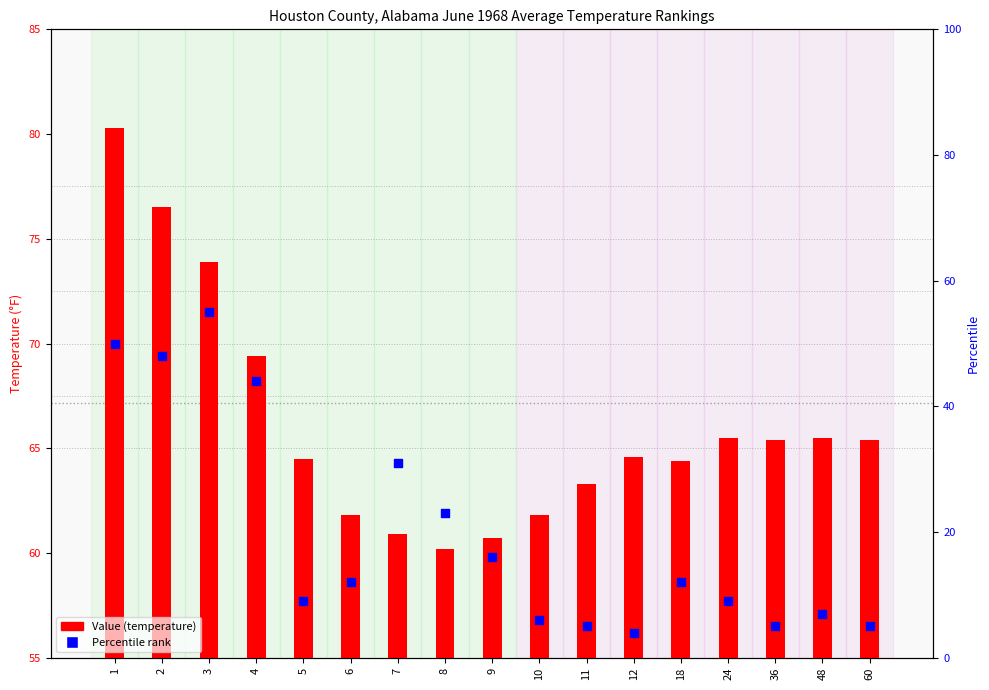

What are all the series names shown in the legend?

Value, Percentile